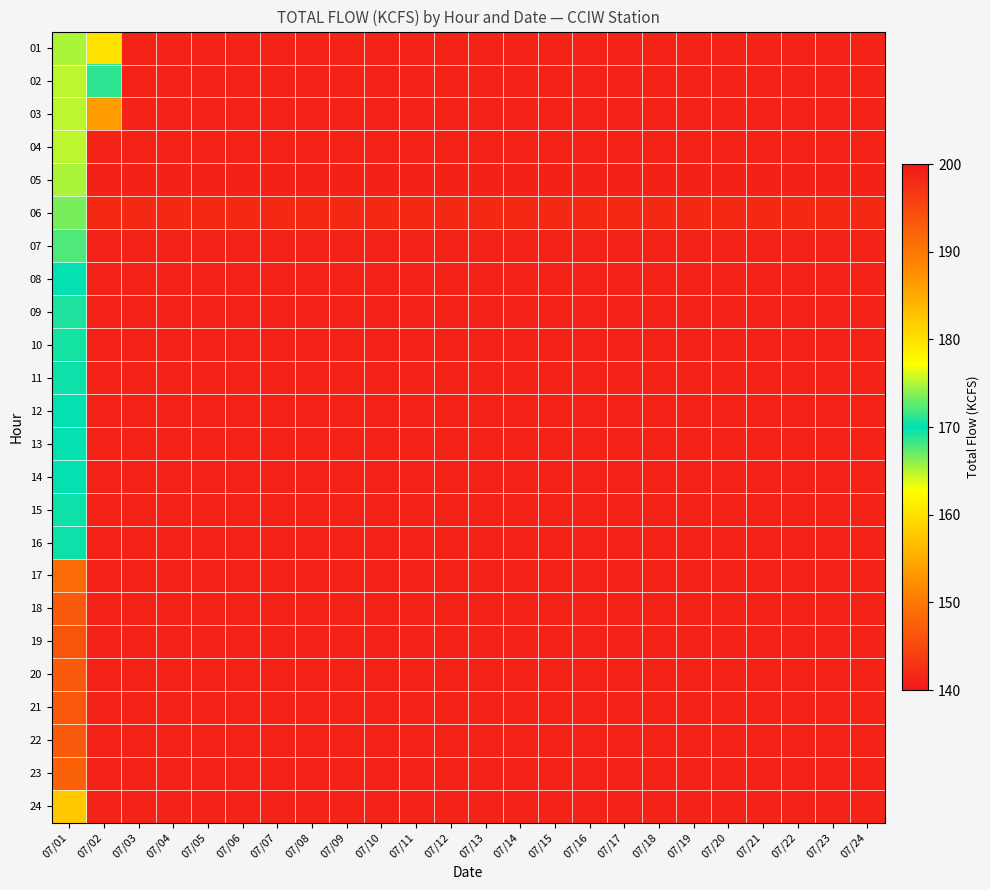

Between 07/15 and 07/01, which is larger?

07/01